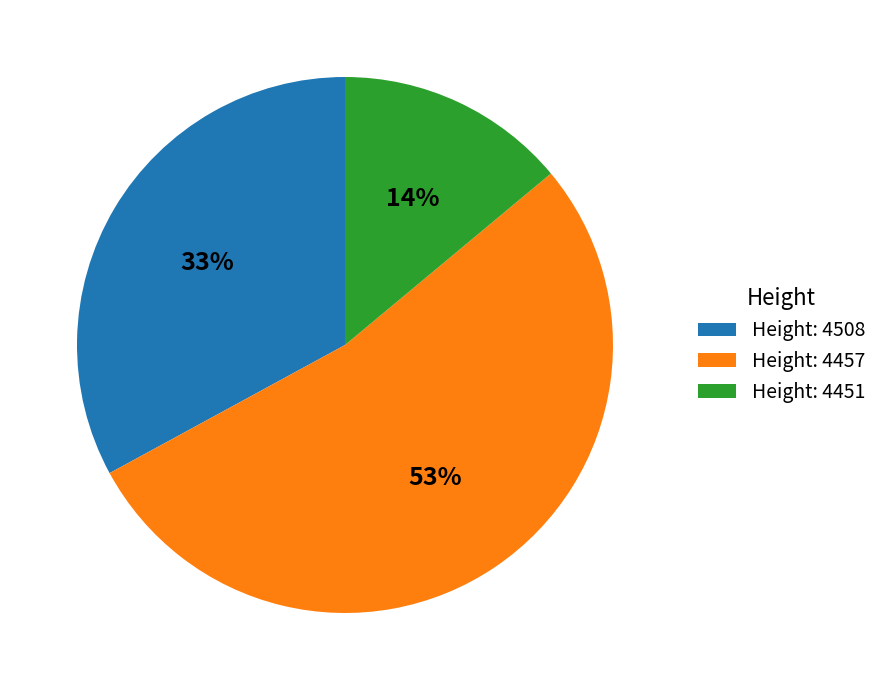

Rank the categories by value from highest to lowest.

Height: 4457, Height: 4508, Height: 4451